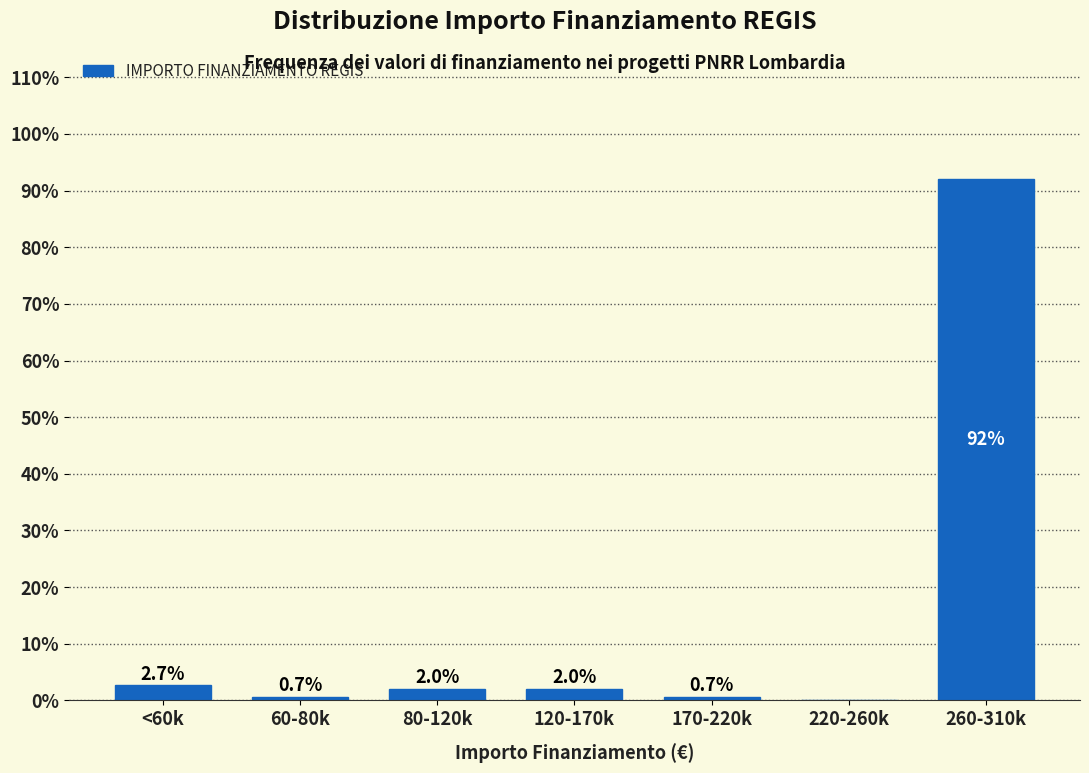

Reading right to left, list all the values displayed in this chart.

260-310k=92.0	220-260k=0.0	170-220k=0.7	120-170k=2.0	80-120k=2.0	60-80k=0.7	<60k=2.7